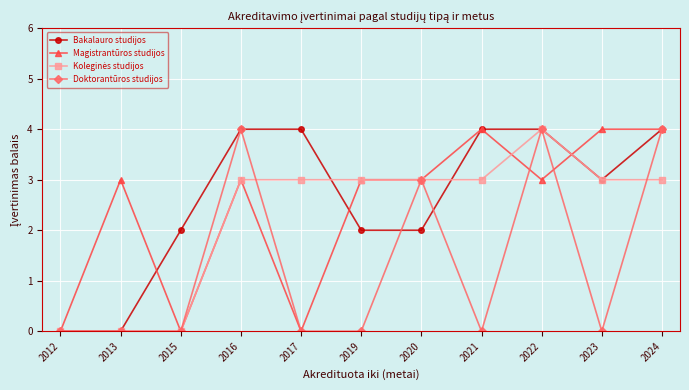

What is the value of the Magistrantūros studijos point at the 6th from the left?

3